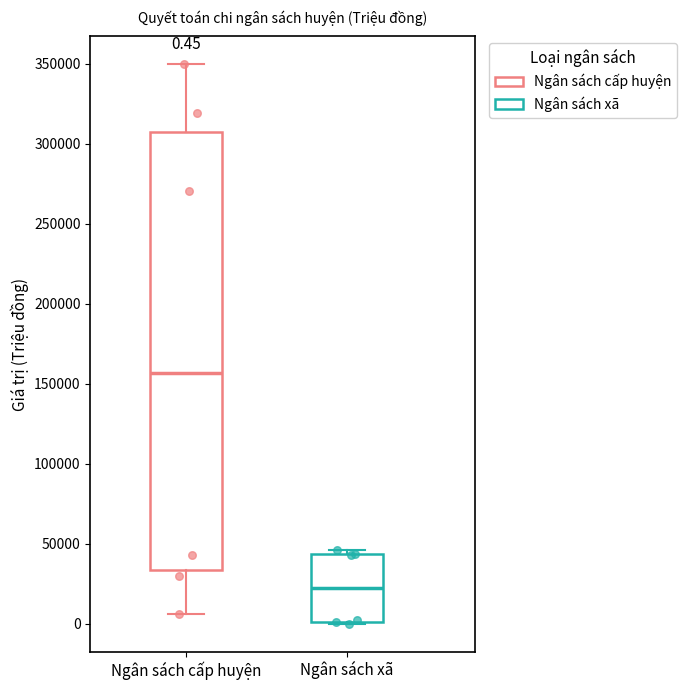

Comparing the boxes themselves (not the whiskers), which one is the tallest?

Ngân sách cấp huyện